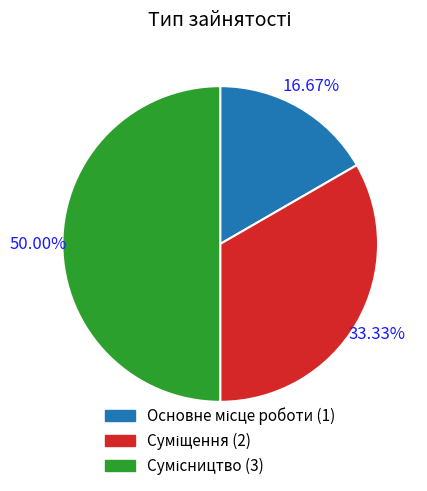

To the nearest percent, what portion does Основне місце роботи represent?

17%